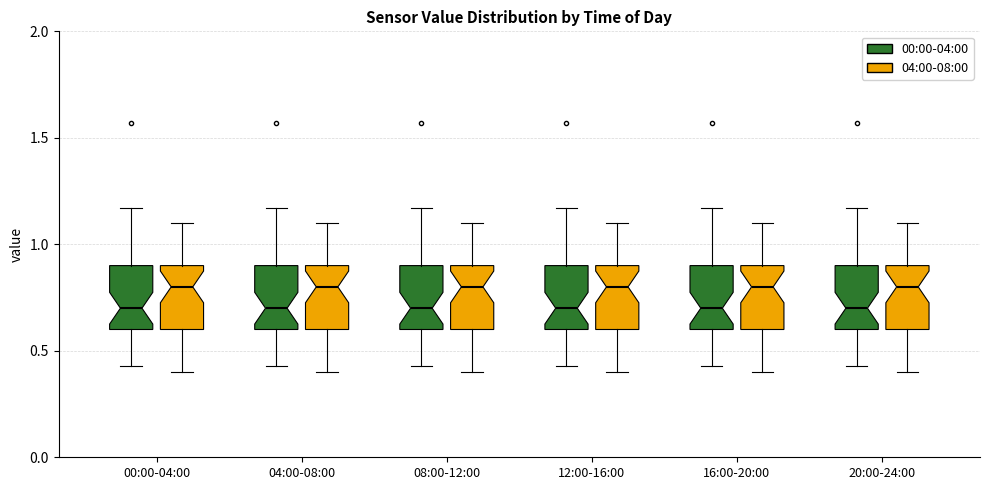

Reading left to right, transcribe this box plot: for each box, give where its median line is, the range the box spans, and where its two whiskers end, as read against the y-axis. The values are not printed on the chart, so give them approximately, as read against the axis.

00:00-04:00 (00:00-04:00): median 0.70, box 0.60 to 0.90, whiskers 0.45 to 1.15
00:00-04:00 (04:00-08:00): median 0.80, box 0.60 to 0.90, whiskers 0.40 to 1.10
04:00-08:00 (00:00-04:00): median 0.70, box 0.60 to 0.90, whiskers 0.45 to 1.15
04:00-08:00 (04:00-08:00): median 0.80, box 0.60 to 0.90, whiskers 0.40 to 1.10
08:00-12:00 (00:00-04:00): median 0.70, box 0.60 to 0.90, whiskers 0.45 to 1.15
08:00-12:00 (04:00-08:00): median 0.80, box 0.60 to 0.90, whiskers 0.40 to 1.10
12:00-16:00 (00:00-04:00): median 0.70, box 0.60 to 0.90, whiskers 0.45 to 1.15
12:00-16:00 (04:00-08:00): median 0.80, box 0.60 to 0.90, whiskers 0.40 to 1.10
16:00-20:00 (00:00-04:00): median 0.70, box 0.60 to 0.90, whiskers 0.45 to 1.15
16:00-20:00 (04:00-08:00): median 0.80, box 0.60 to 0.90, whiskers 0.40 to 1.10
20:00-24:00 (00:00-04:00): median 0.70, box 0.60 to 0.90, whiskers 0.45 to 1.15
20:00-24:00 (04:00-08:00): median 0.80, box 0.60 to 0.90, whiskers 0.40 to 1.10